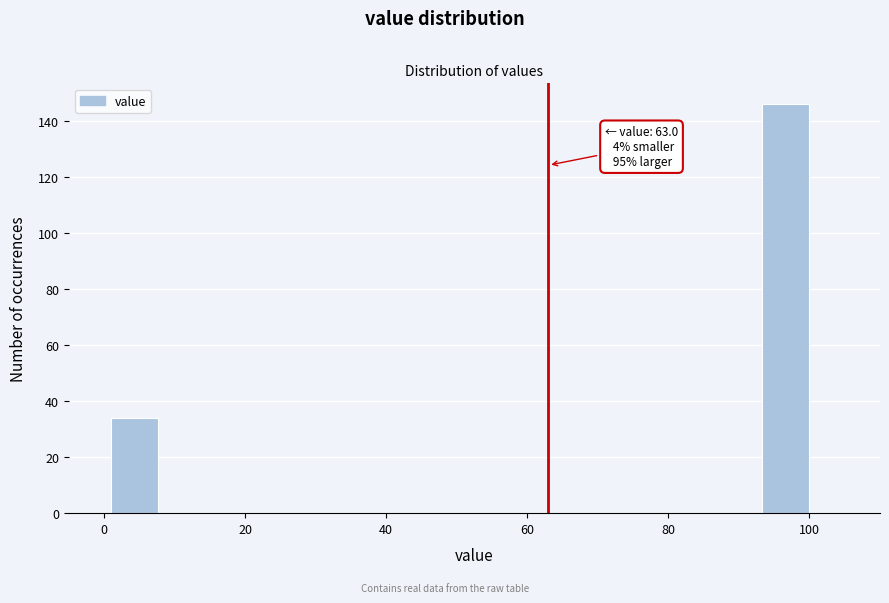

Read against the x-axis, roughly where is the centre of the tallest bar?

96